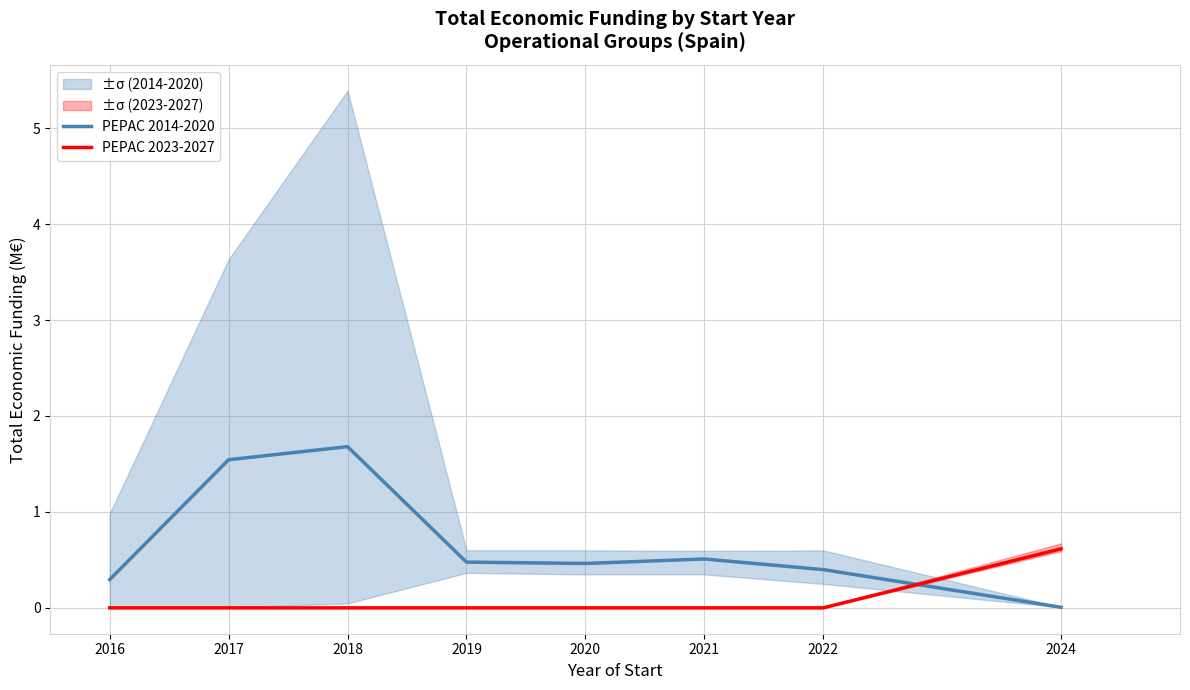

Which series has the largest range (max minus min)?

PEPAC 2014-2020